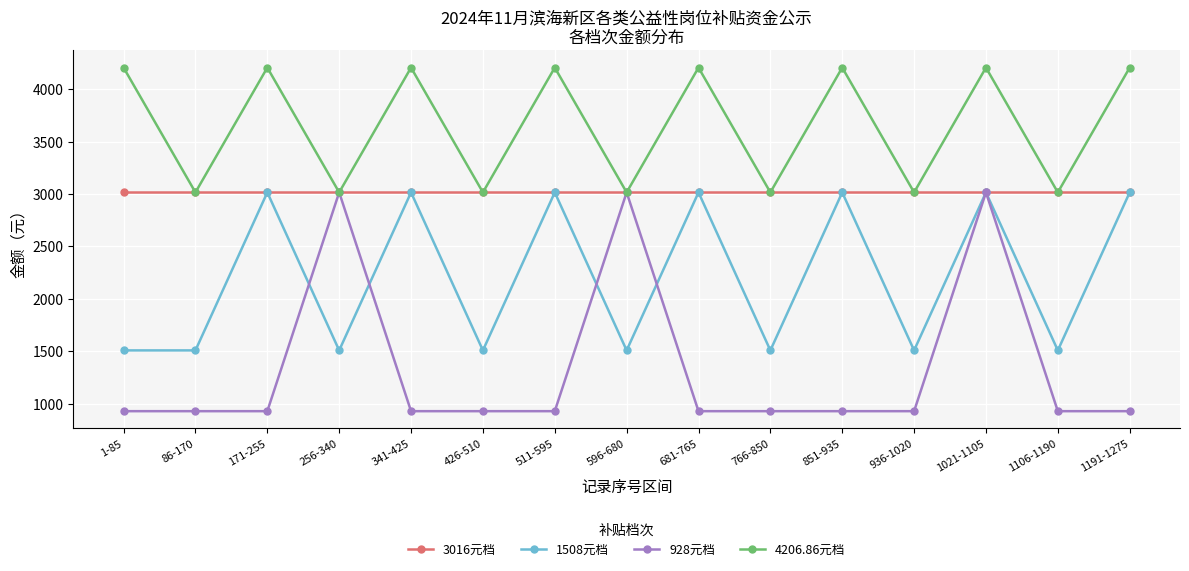

True or false: 4206.86元档 and 1508元档 intersect in this chart.

False